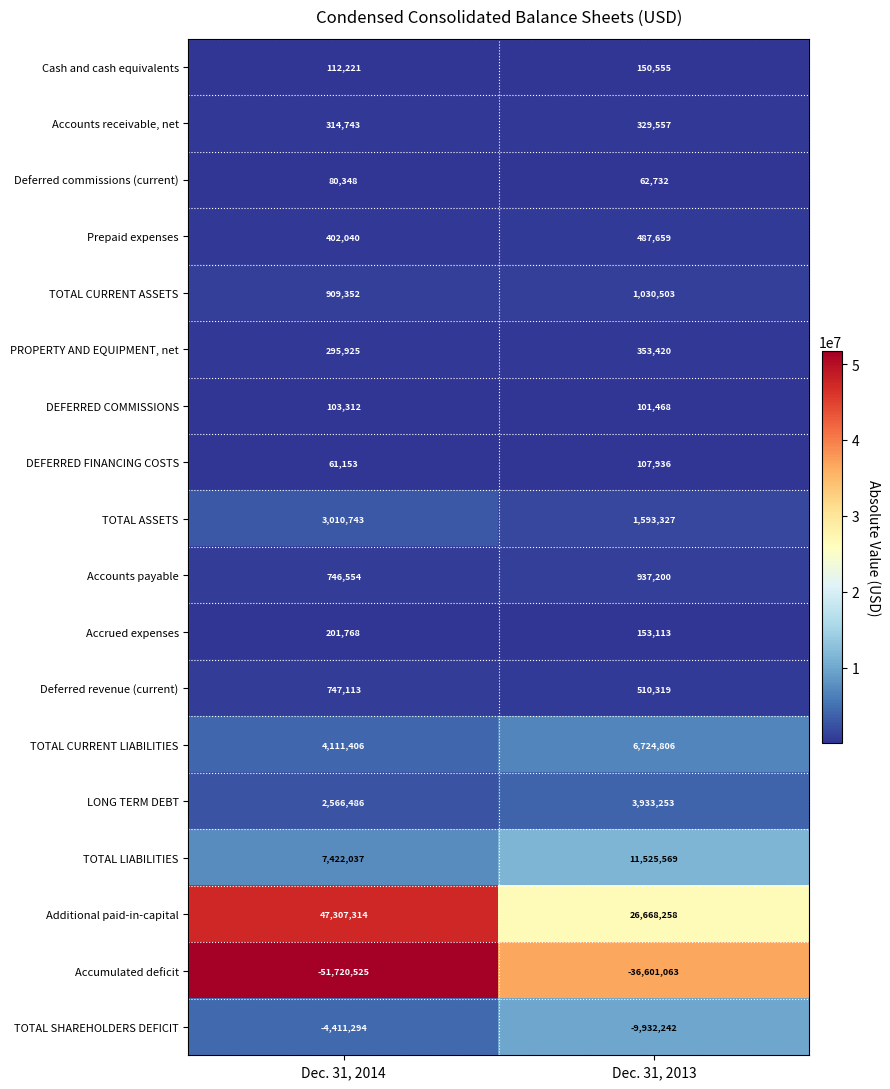

What is the difference between the highest and lowest values at Dec. 31, 2014?

99027839